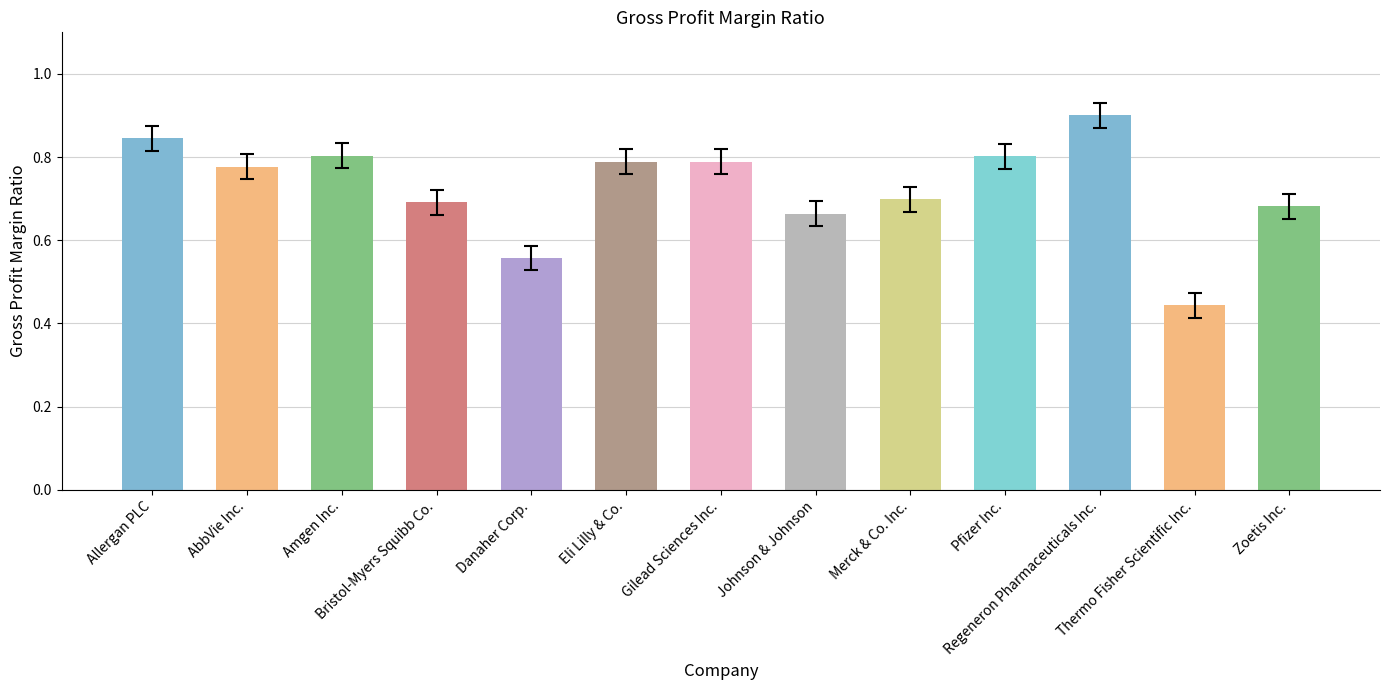

What is the difference between the maximum and second lowest values?

0.3